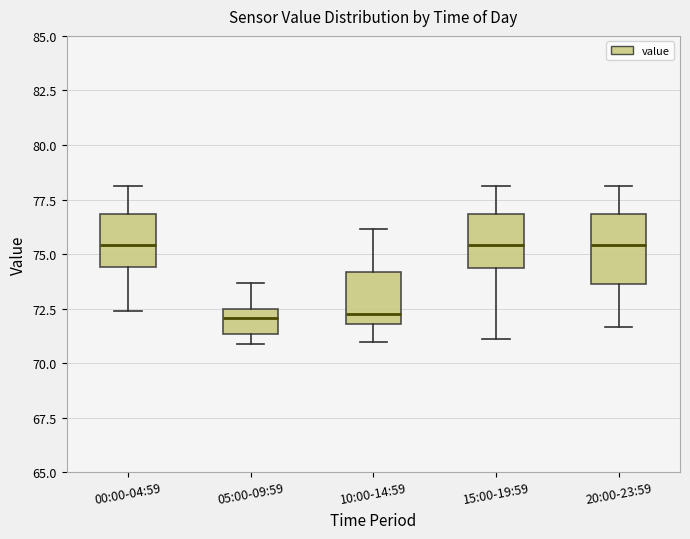

Where does the median line of the box for 00:00-04:59 sit on the y-axis? The values are not printed on the chart, so give them approximately, as read against the axis.

75.5